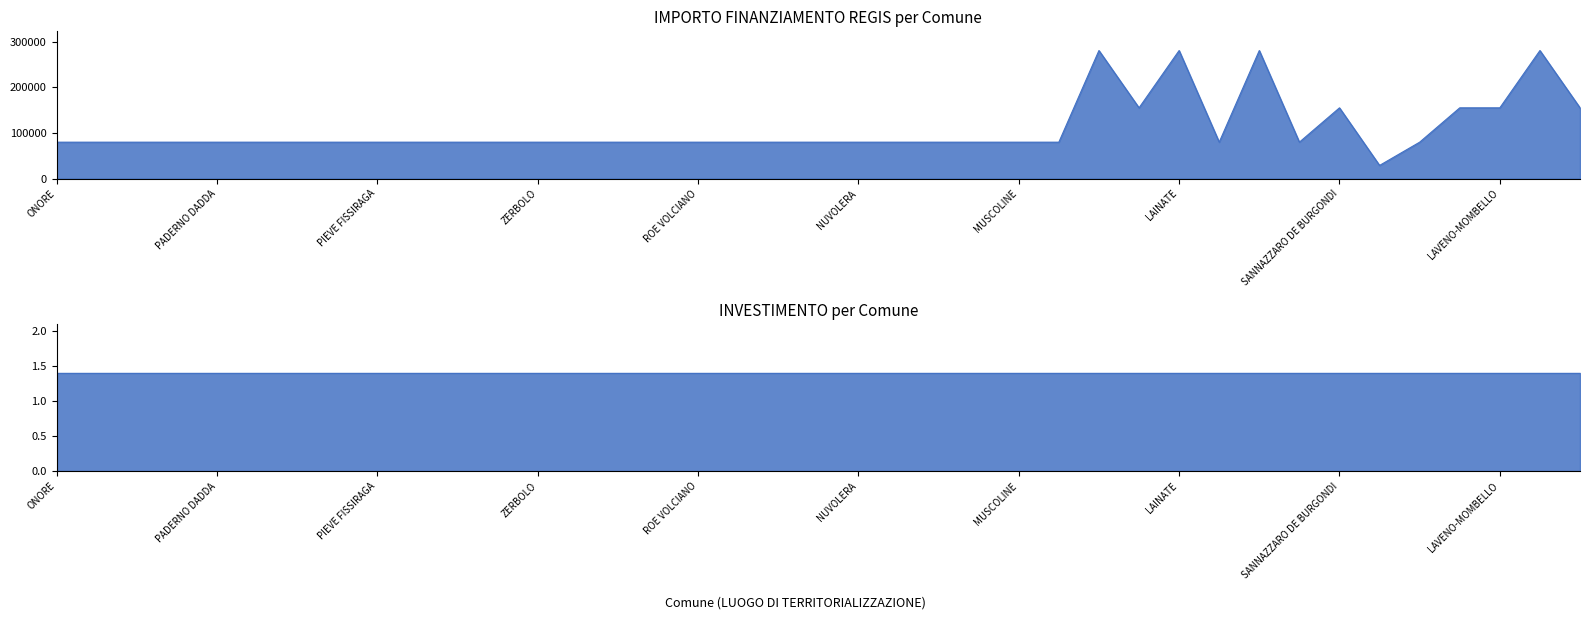

Does the chart display data point markers on the line(s)?

No